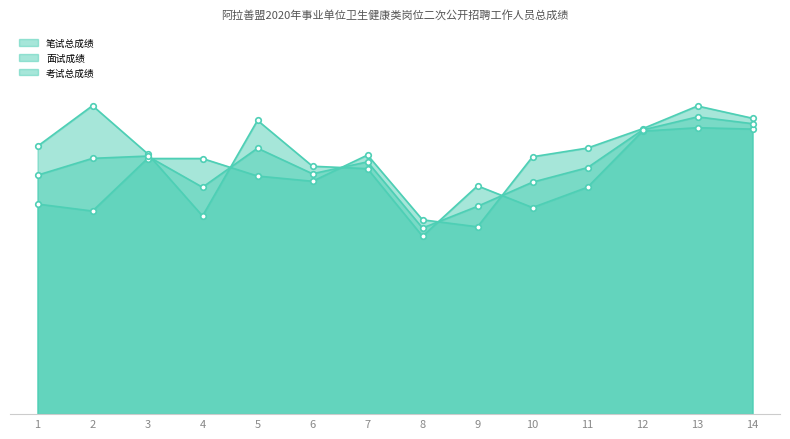

Between which two adjacent categories do 考试总成绩 and 面试成绩 first intersect?

3 and 4